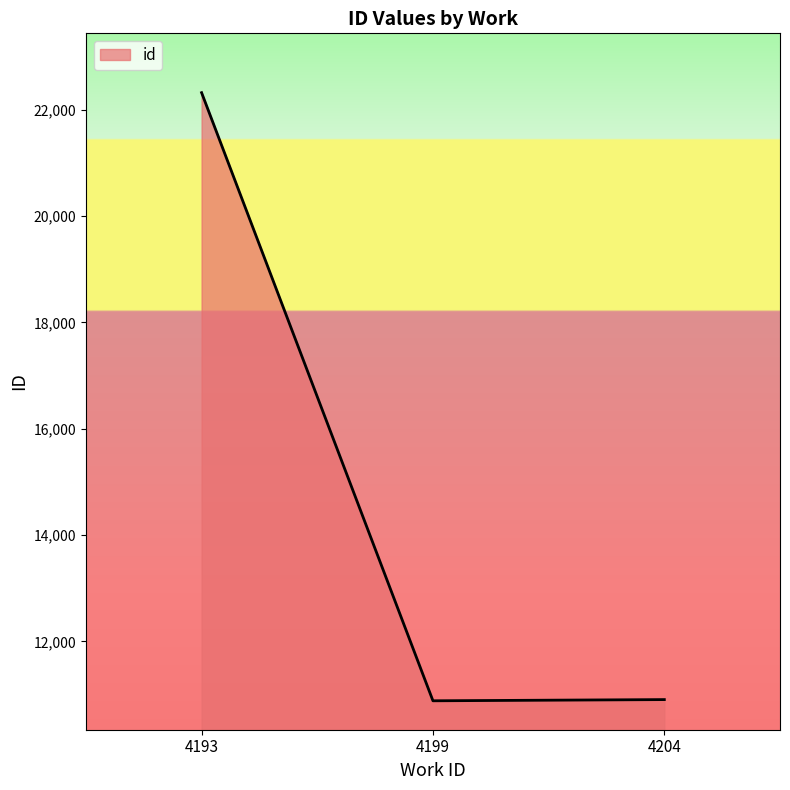

How many lines are shown in the chart?

1